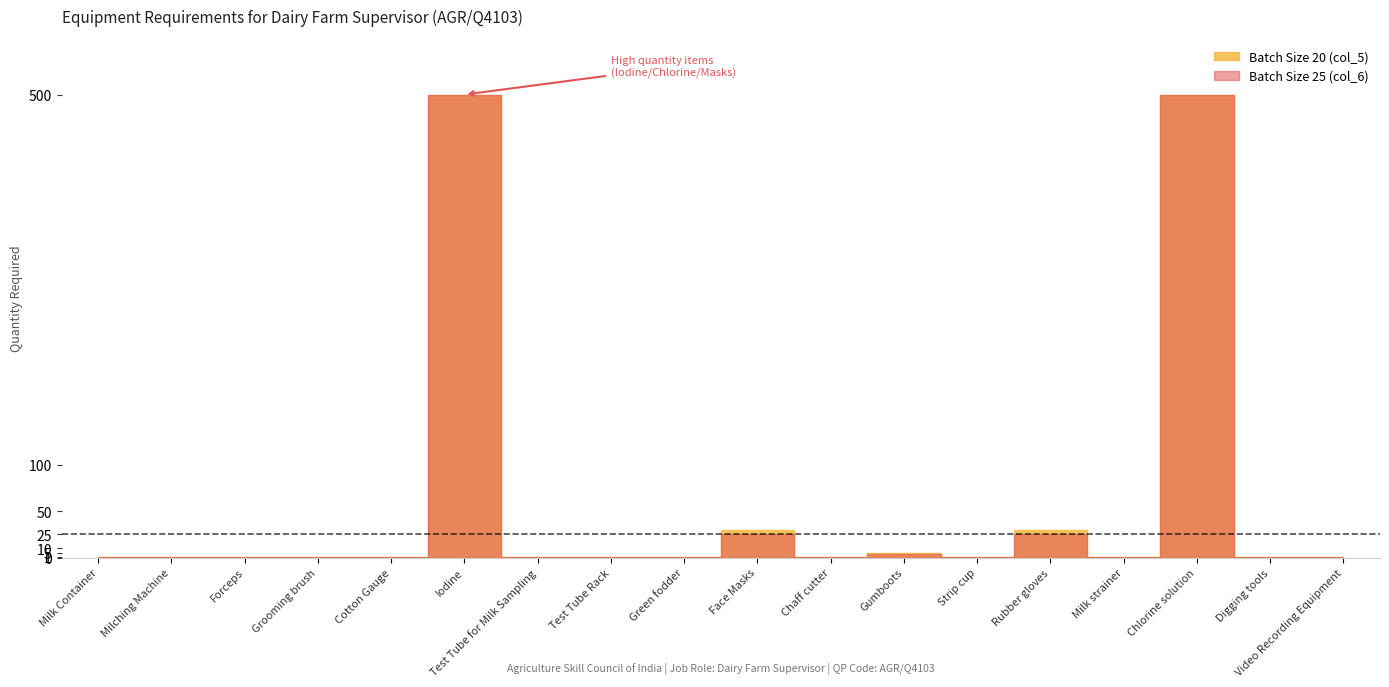

Which category has the lowest value in the Batch Size 20 (col_5) series?

Milk Container